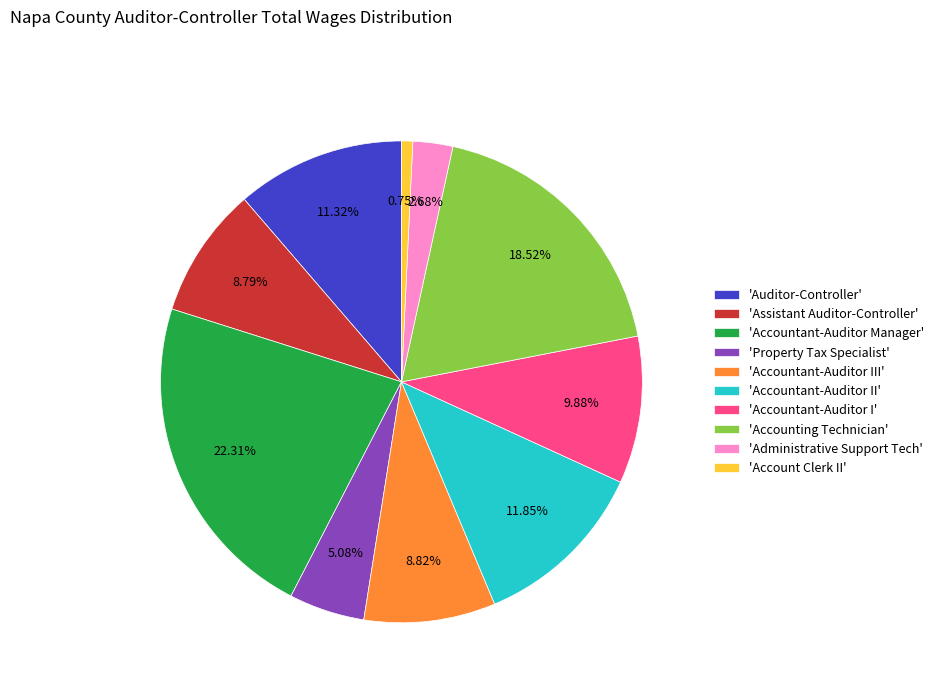

Is there any slice that represents more than half of the pie?

No